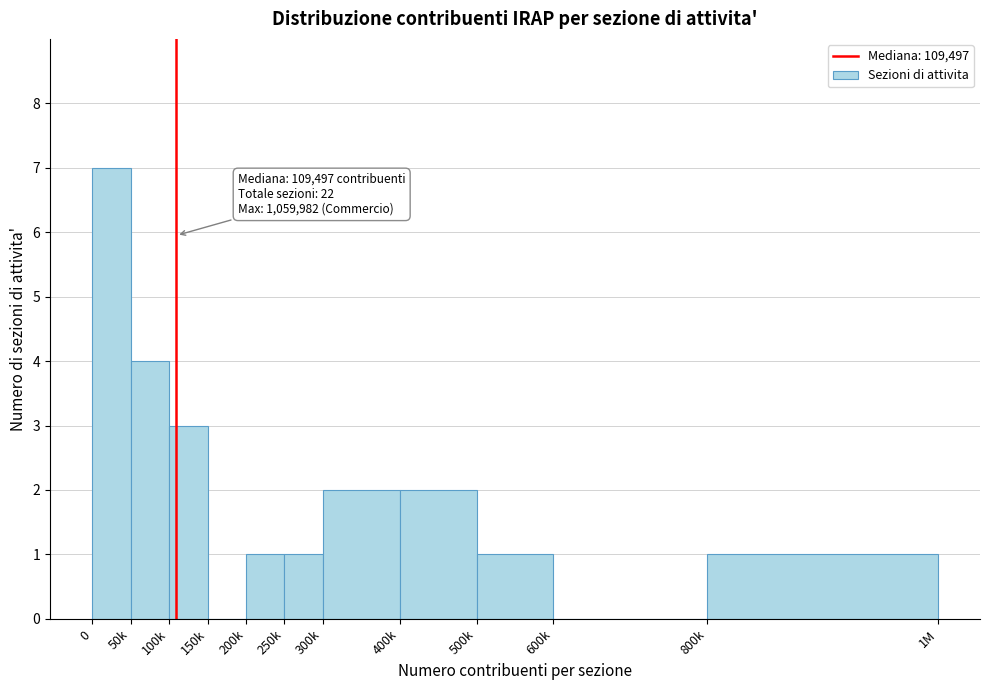

Reading left to right, list all the values displayed in this chart.

0=7	50k=4	100k=3	150k=0	200k=1	250k=1	300k=2	400k=2	500k=1	600k=0	800k=1